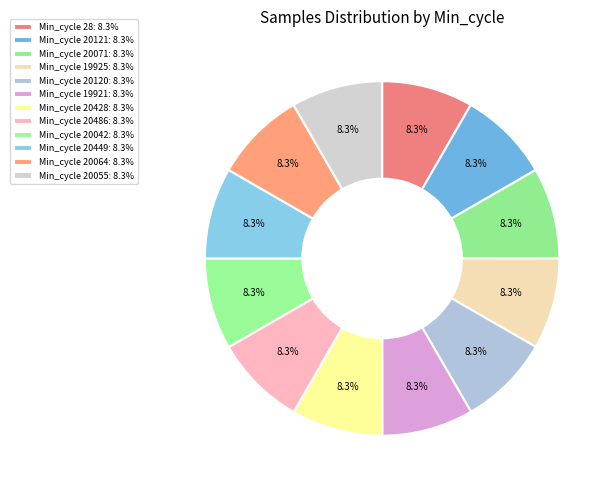

How many segments does this pie chart have?

12